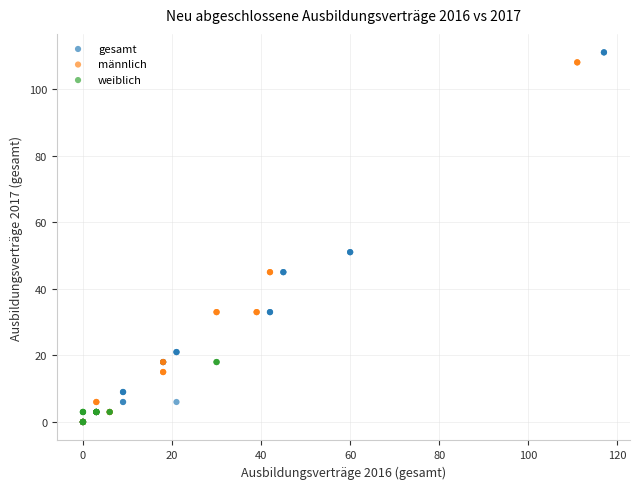

What are all the series names shown in the legend?

gesamt, männlich, weiblich